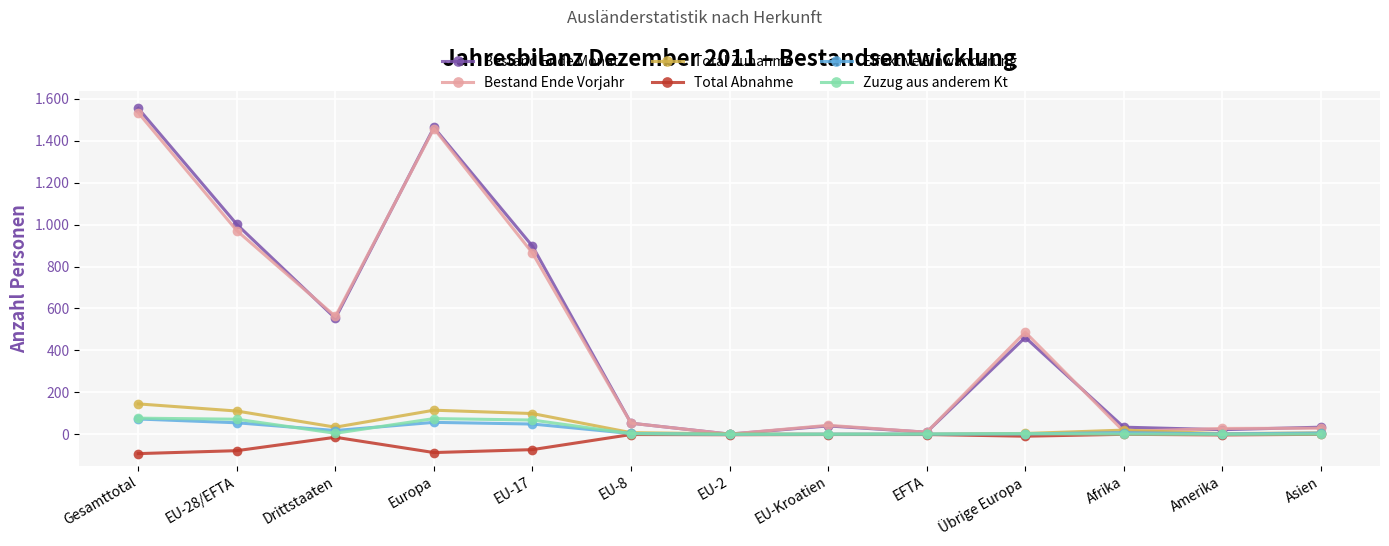

True or false: Bestand Ende Monat and Total Abnahme cross at least once.

False